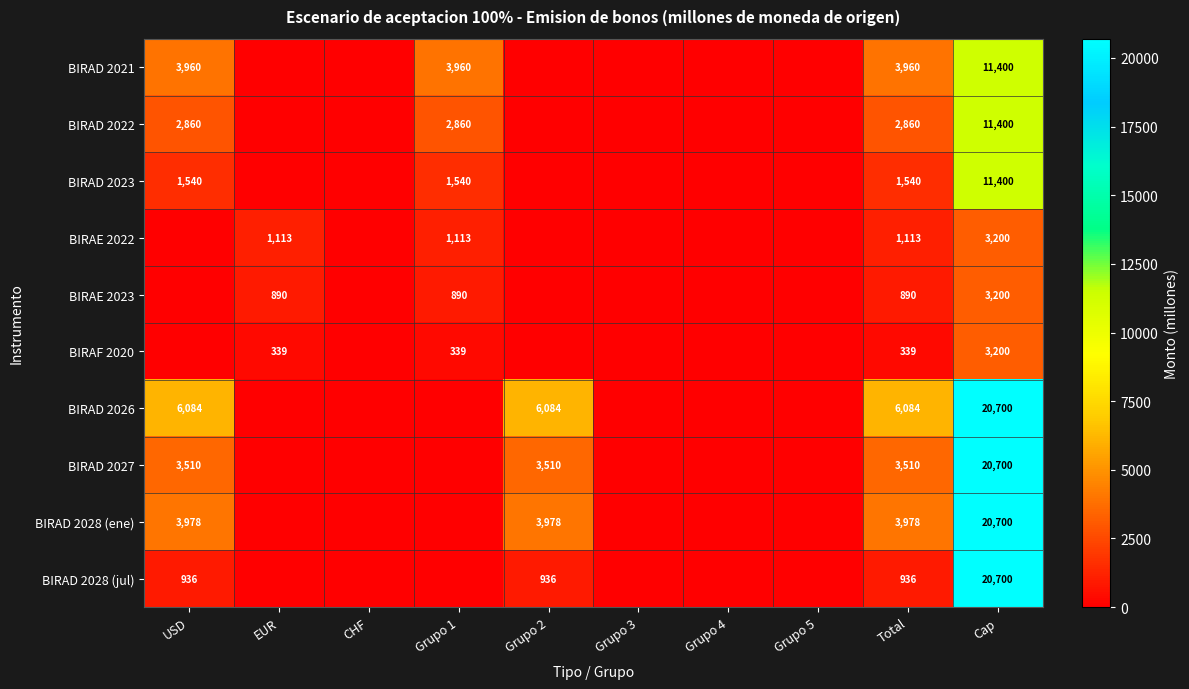

At Total, list the series in order from largest to smallest.

BIRAD 2026, BIRAD 2028 (ene), BIRAD 2021, BIRAD 2027, BIRAD 2022, BIRAD 2023, BIRAE 2022, BIRAD 2028 (jul), BIRAE 2023, BIRAF 2020